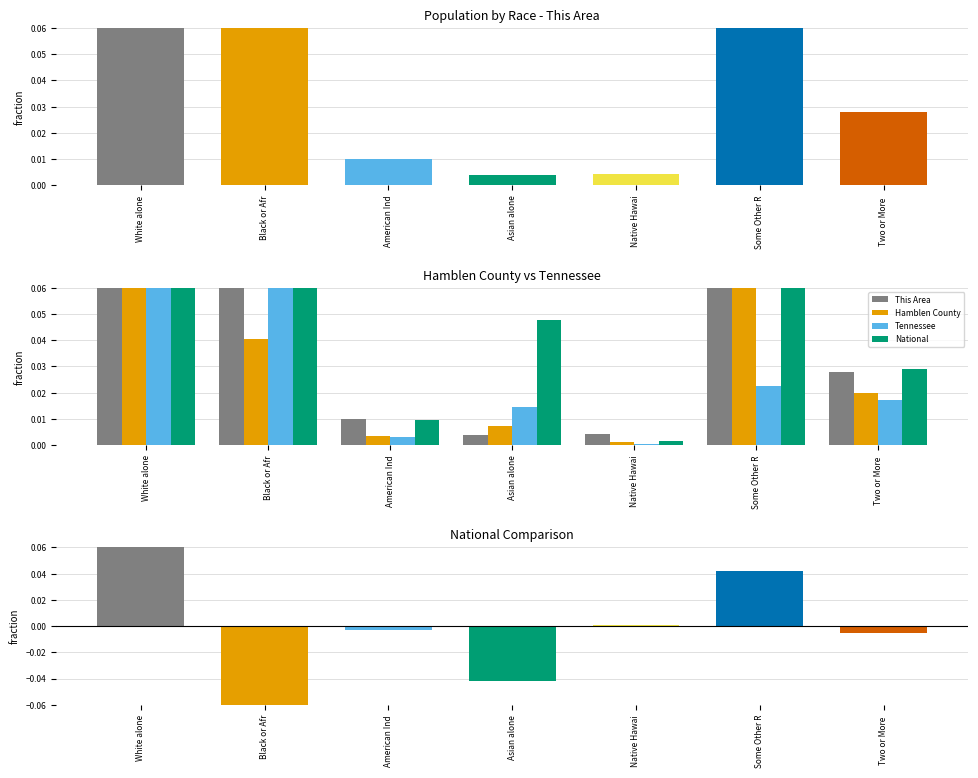

Which series has the largest total across all categories?

Hamblen County